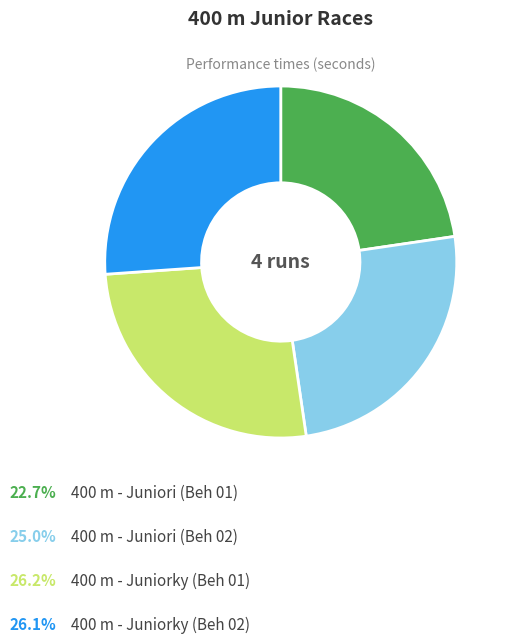

Is there a majority slice in this chart?

No